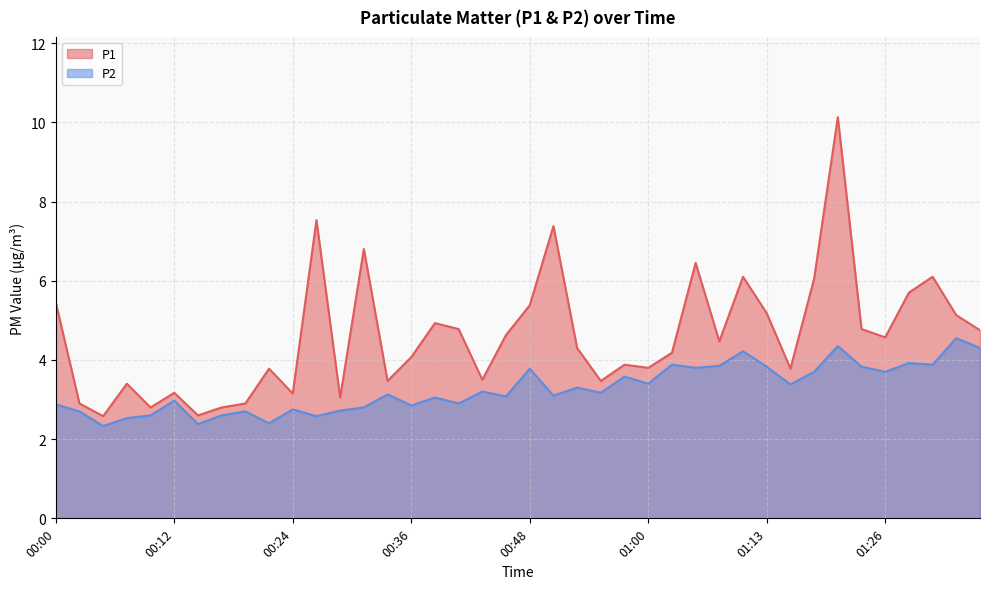

What are all the series names shown in the legend?

P1, P2